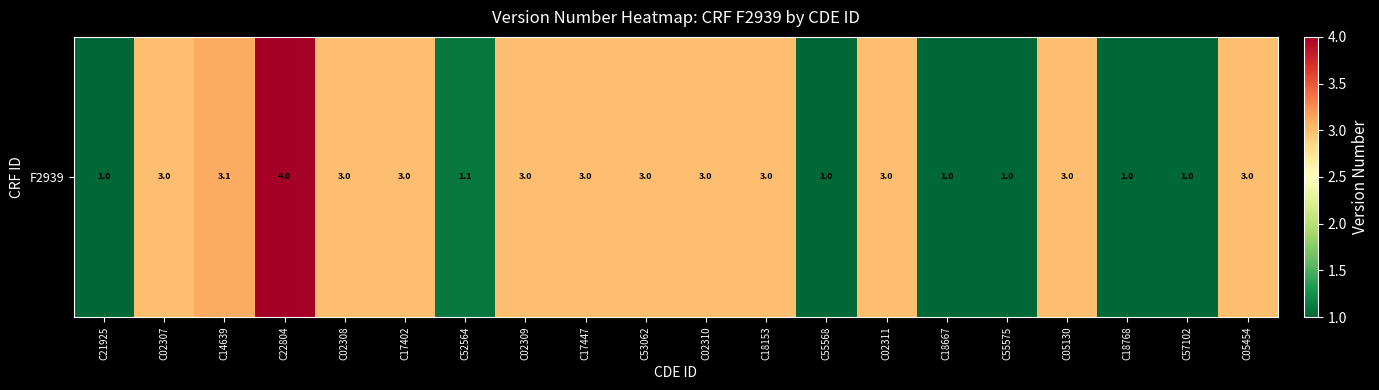

Reading left to right, extract all data points from this chart.

C21925=1.0	C02307=3.0	C14639=3.1	C22804=4.0	C02308=3.0	C17402=3.0	C52564=1.1	C02309=3.0	C17447=3.0	C53062=3.0	C02310=3.0	C18153=3.0	C55568=1.0	C02311=3.0	C18667=1.0	C55575=1.0	C05130=3.0	C18768=1.0	C57102=1.0	C05454=3.0